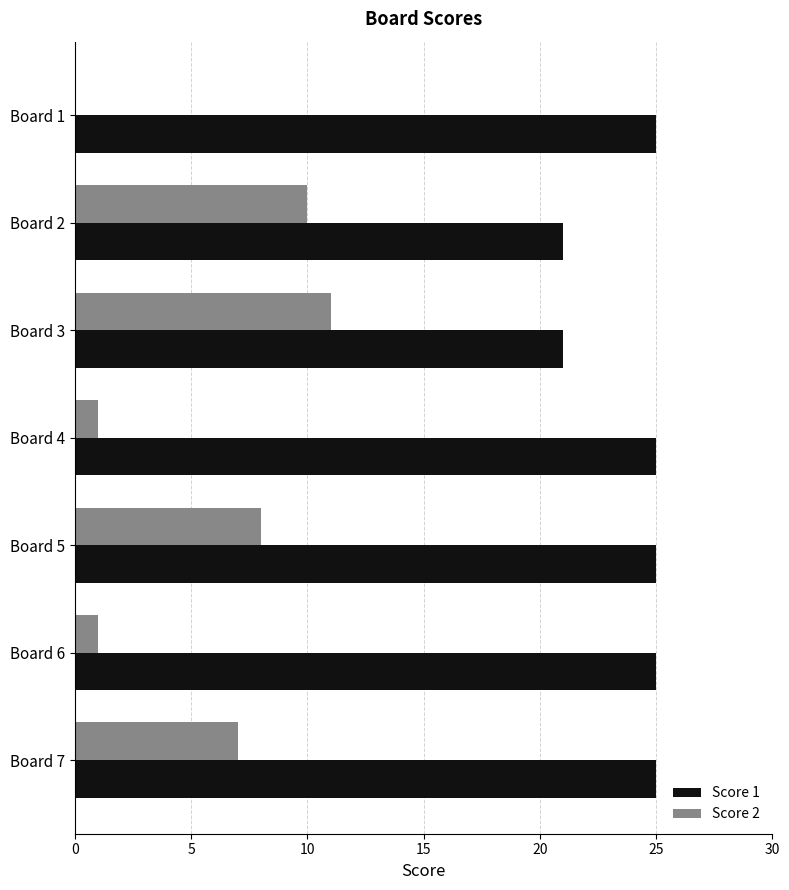

What is the total value across all series at Board 4?

26